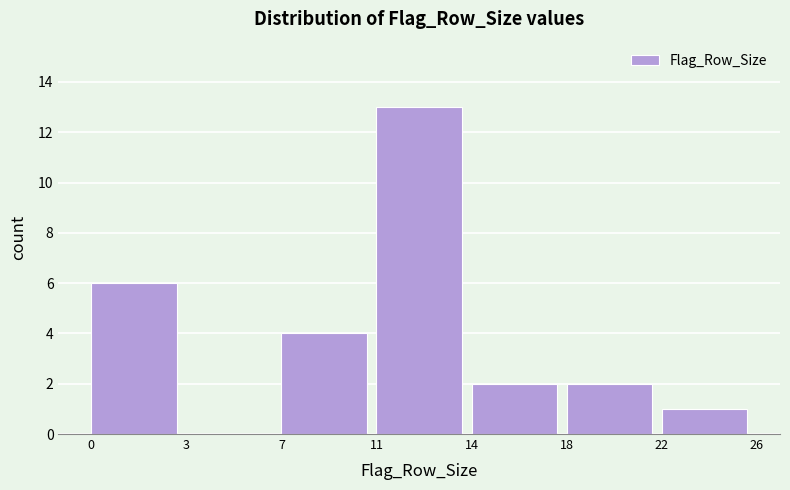

Reading left to right, list all the values displayed in this chart.

0=6	3=0	7=4	11=13	14=2	18=2	22=1